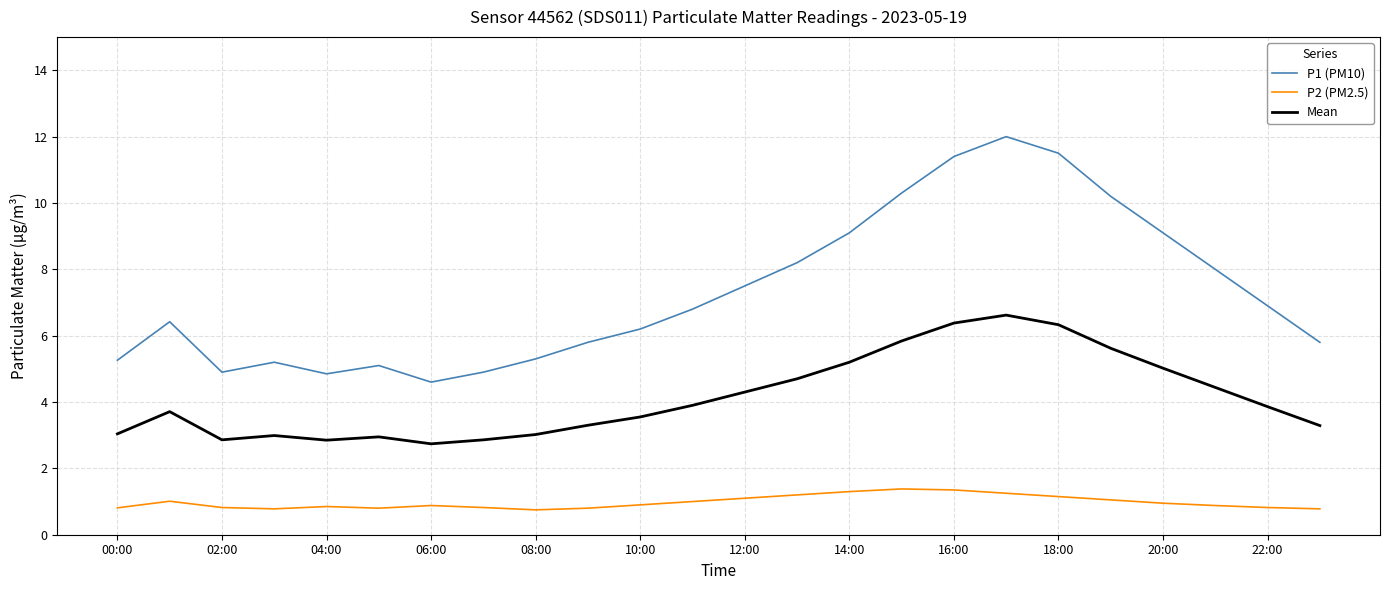

True or false: P2 (PM2.5) and P1 (PM10) intersect in this chart.

False